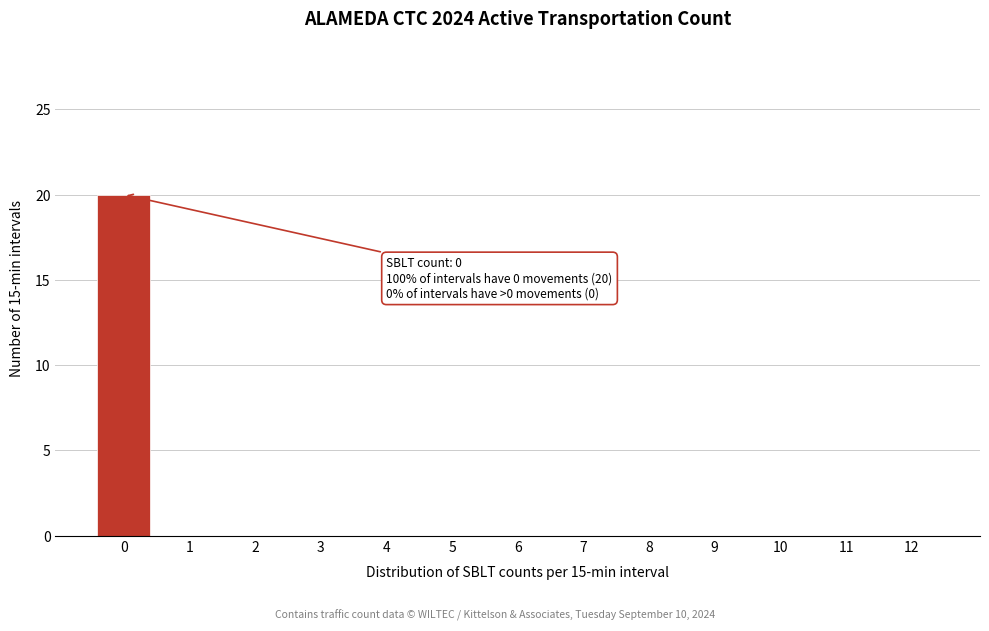

Reading left to right, transcribe all the data shown in this chart.

0=20	1=0	2=0	3=0	4=0	5=0	6=0	7=0	8=0	9=0	10=0	11=0	12=0